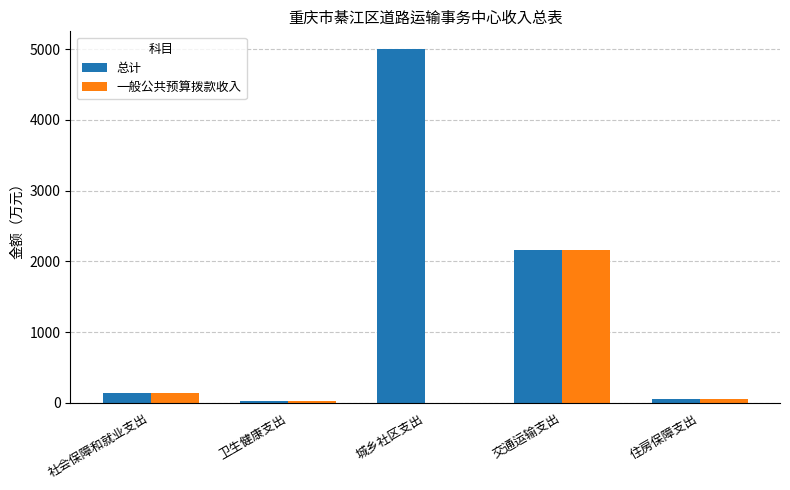

The value of 一般公共预算拨款收入 at 城乡社区支出 is 0.0. True or false?

True